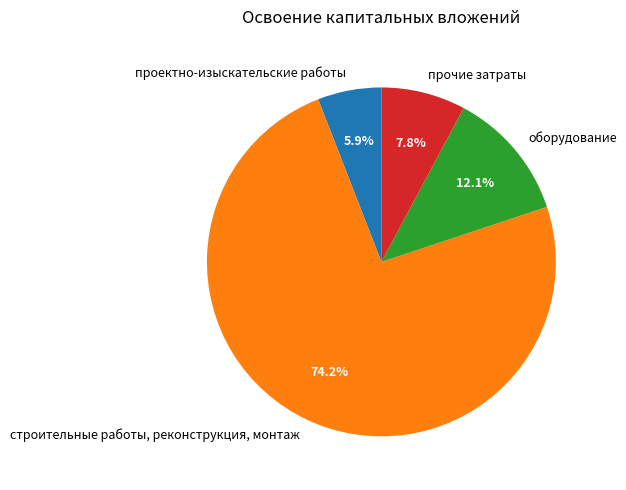

Does строительные работы, реконструкция, монтаж account for over 50% of the chart?

Yes